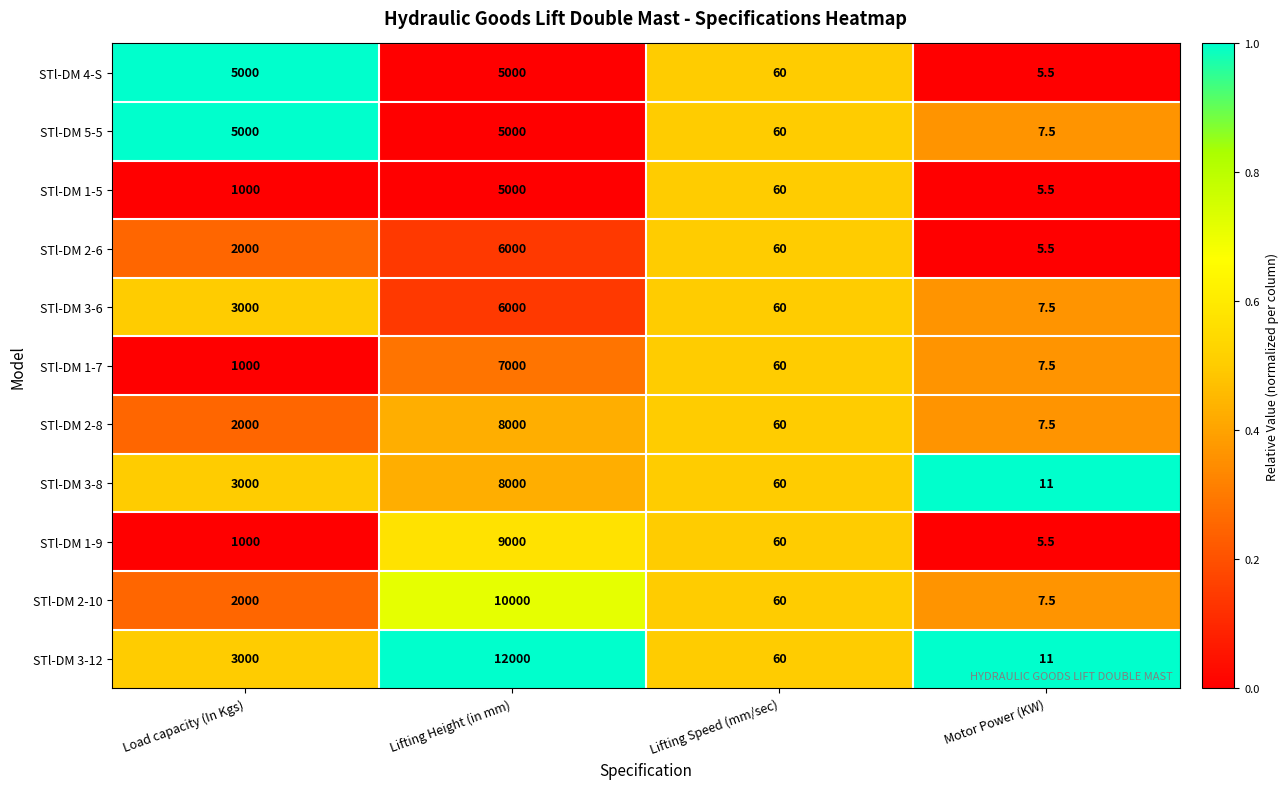

What is the difference between the maximum and second lowest values in the STl-DM 1-5 series?

4940.0